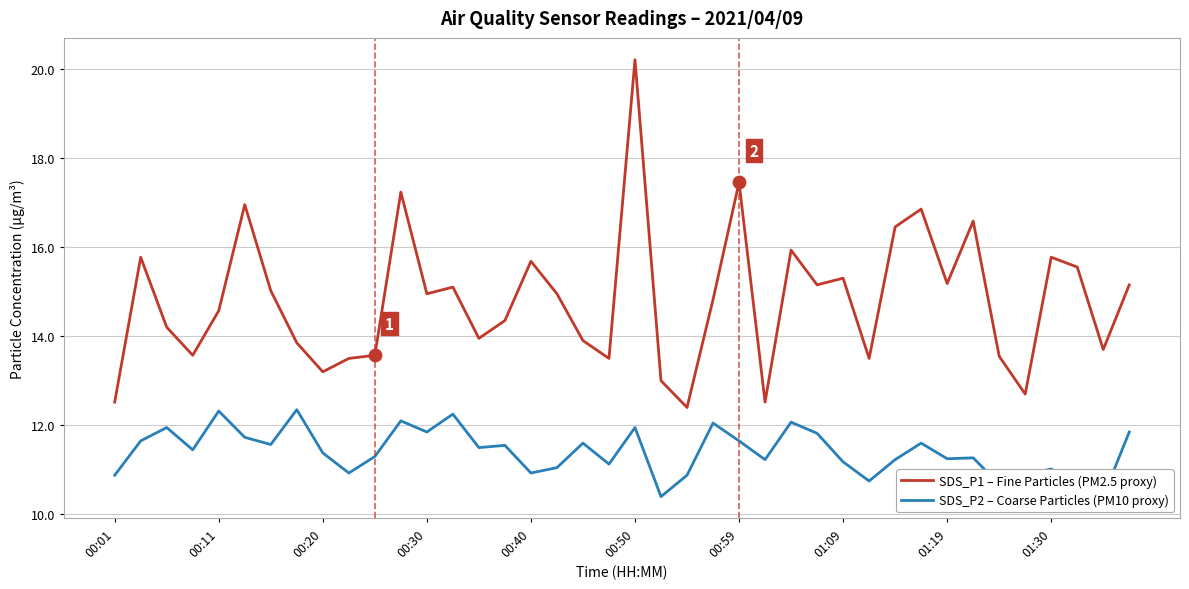

What is the minimum value for SDS_P1 – Fine Particles (PM2.5 proxy)?

12.4